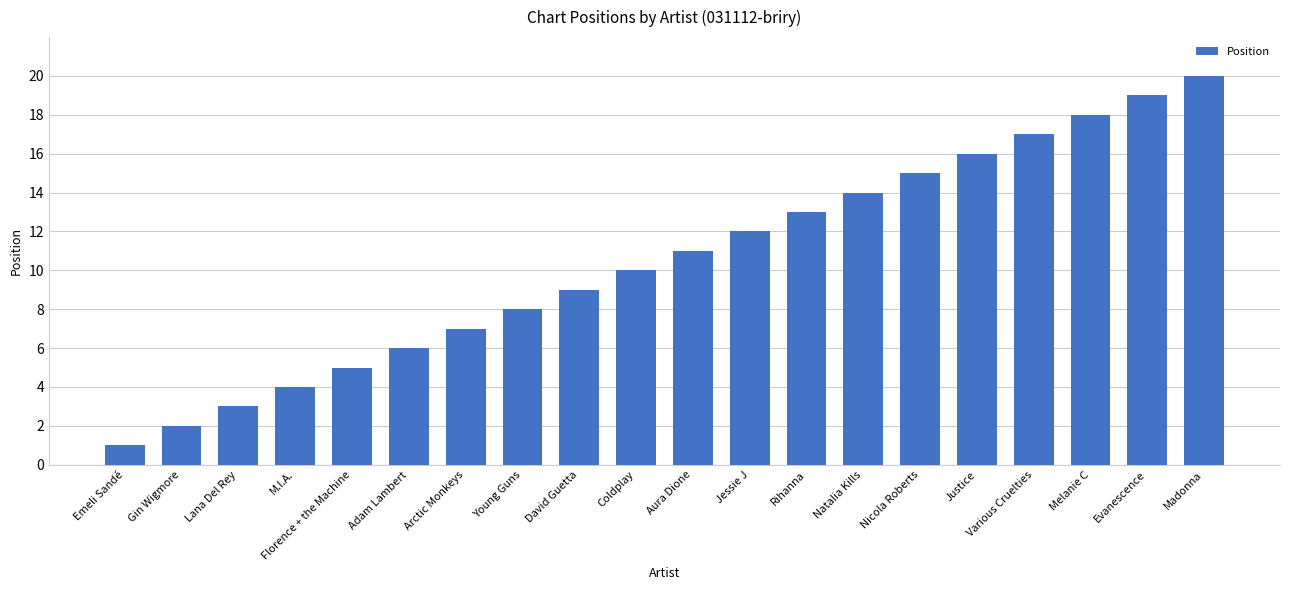

How many categories are shown in the chart?

20